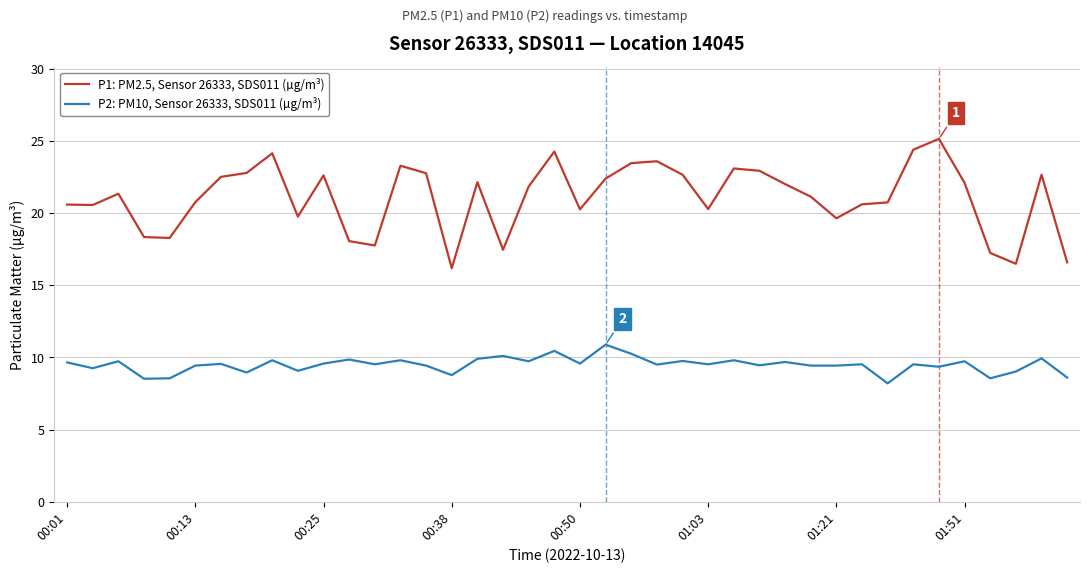

At how many categories does at least one series exceed 9?

40